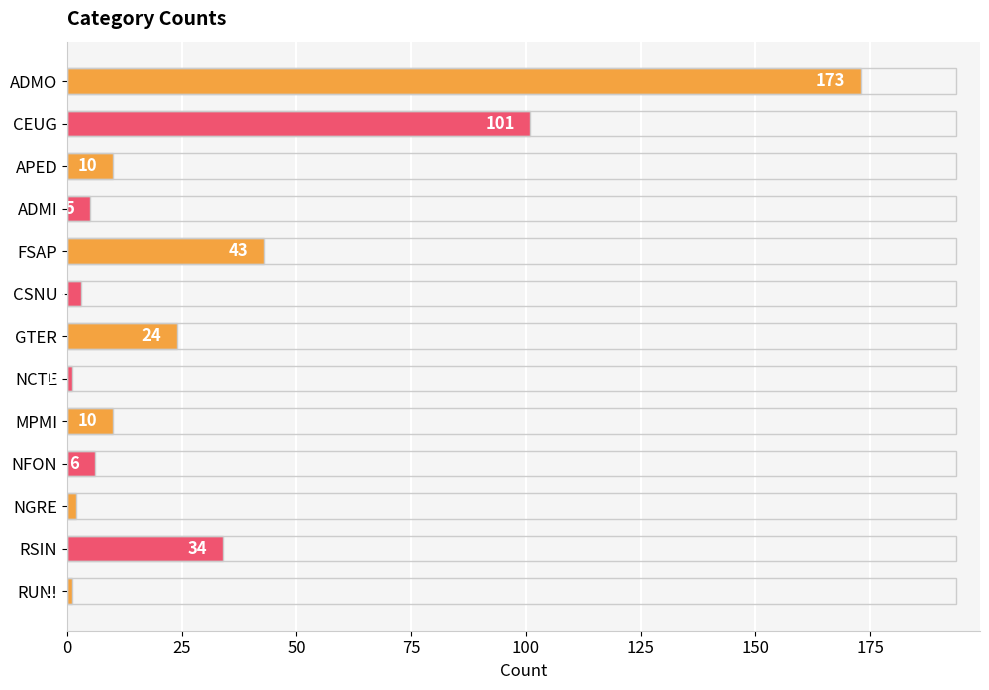

What is the label of the 12th bar from the top?

RSIN